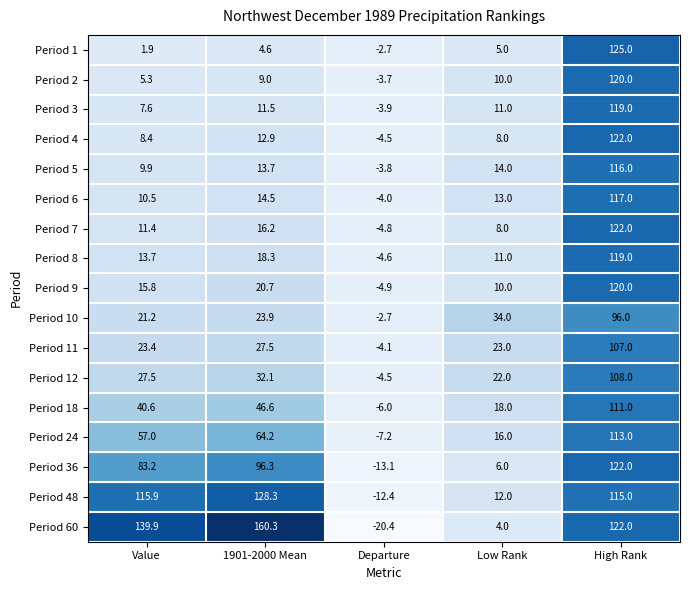

Between Value and High Rank, which series saw the biggest shift?

Period 1